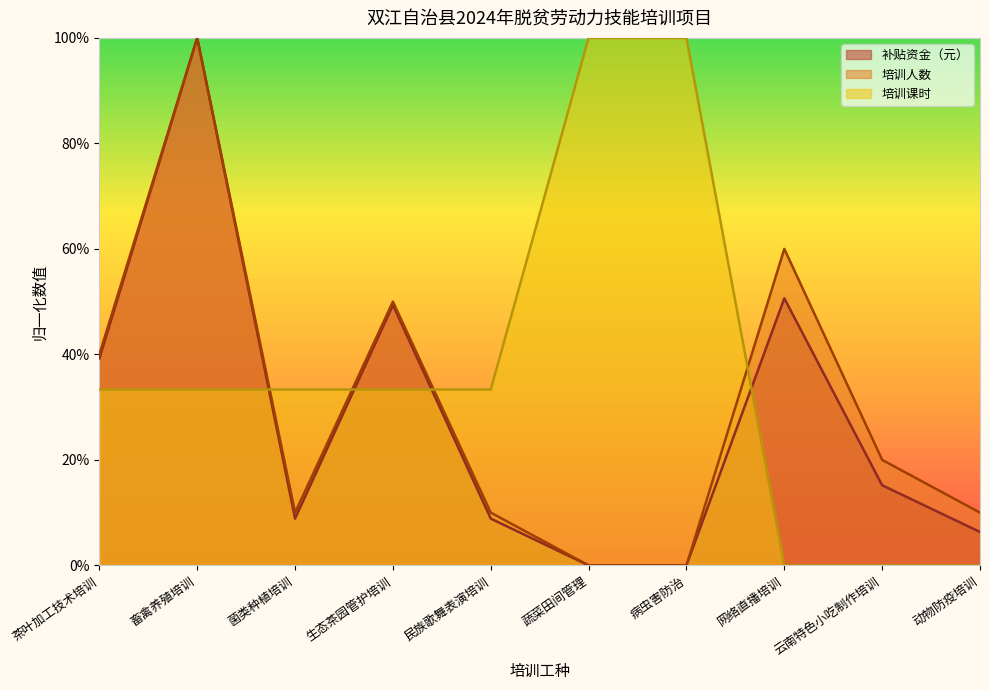

True or false: 培训人数 has a value of 0.2 at 茶叶加工技术培训.

False